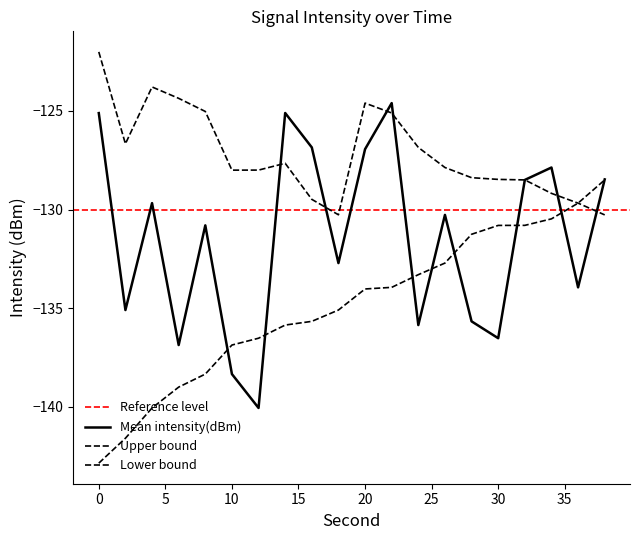

Which series has the largest total across all categories?

upper_bound